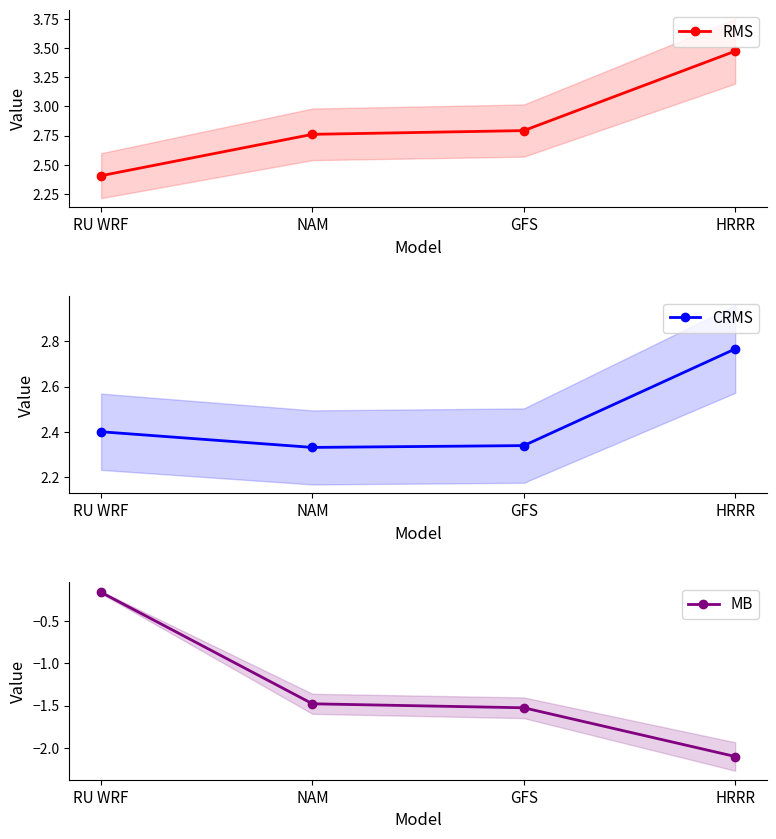

How many data points does each series have?

4